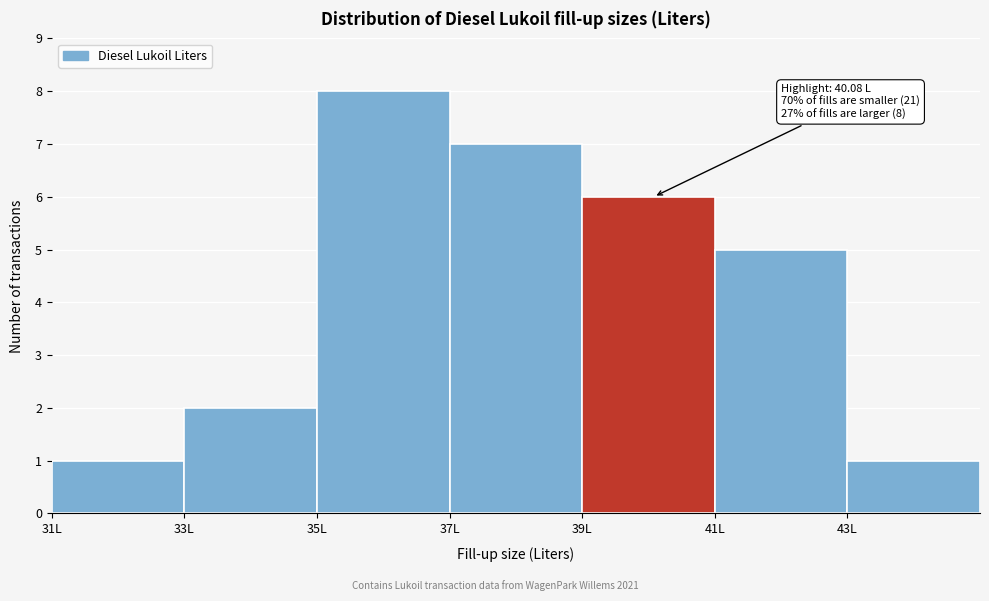

Which range on the x-axis has the tallest bar?

35 to 37